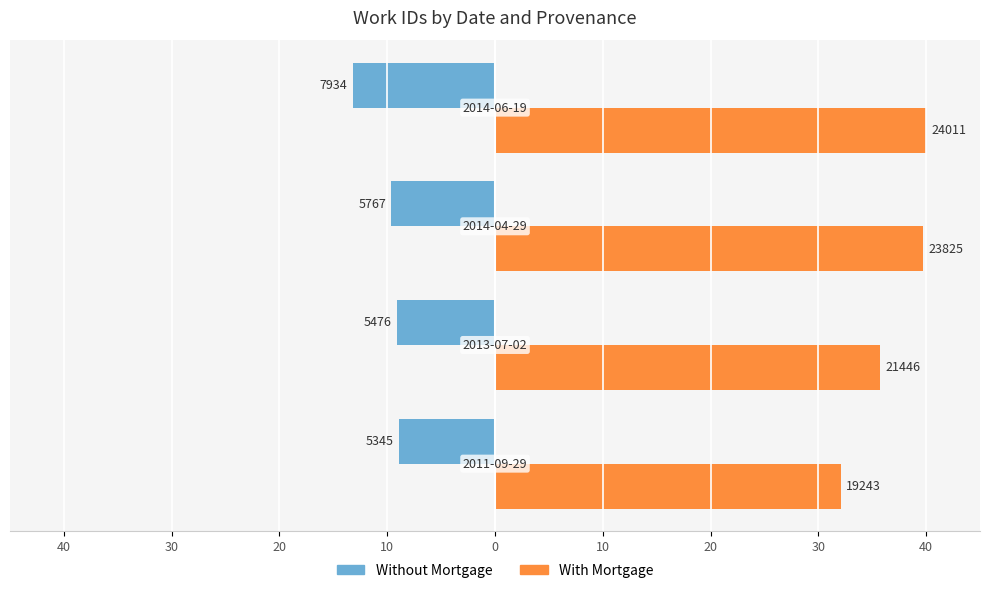

What are all the series names shown in the legend?

Without Mortgage, With Mortgage